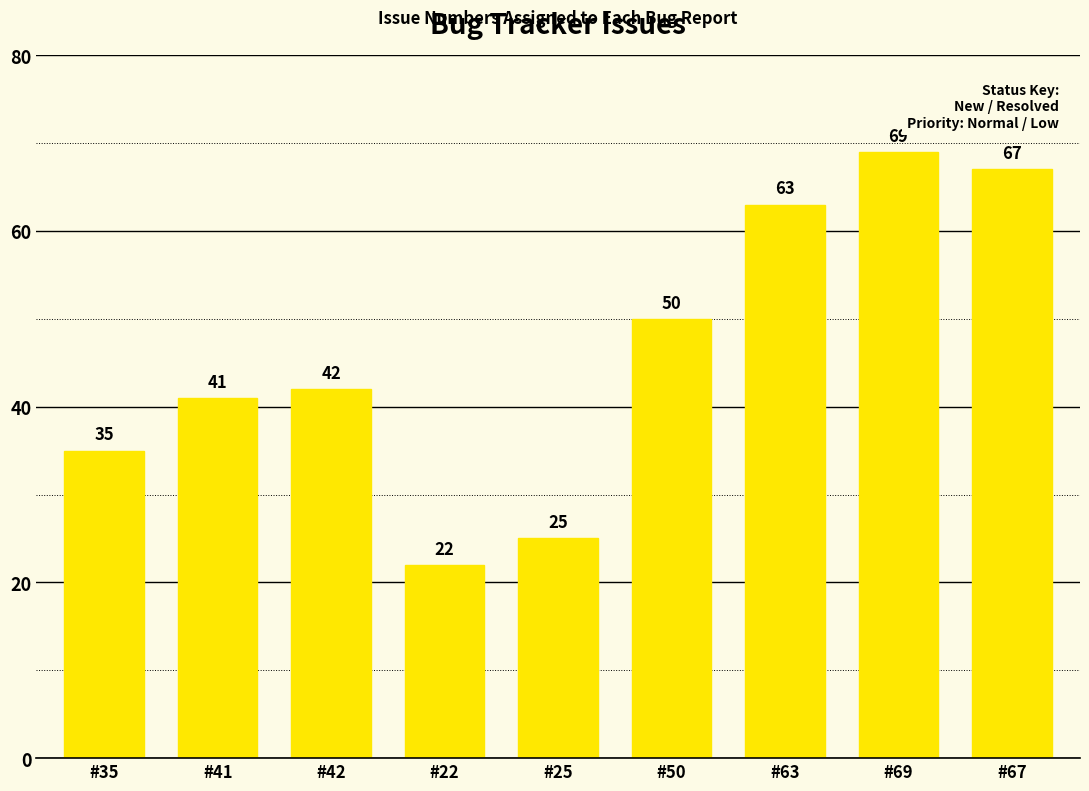

What is the average value?

46